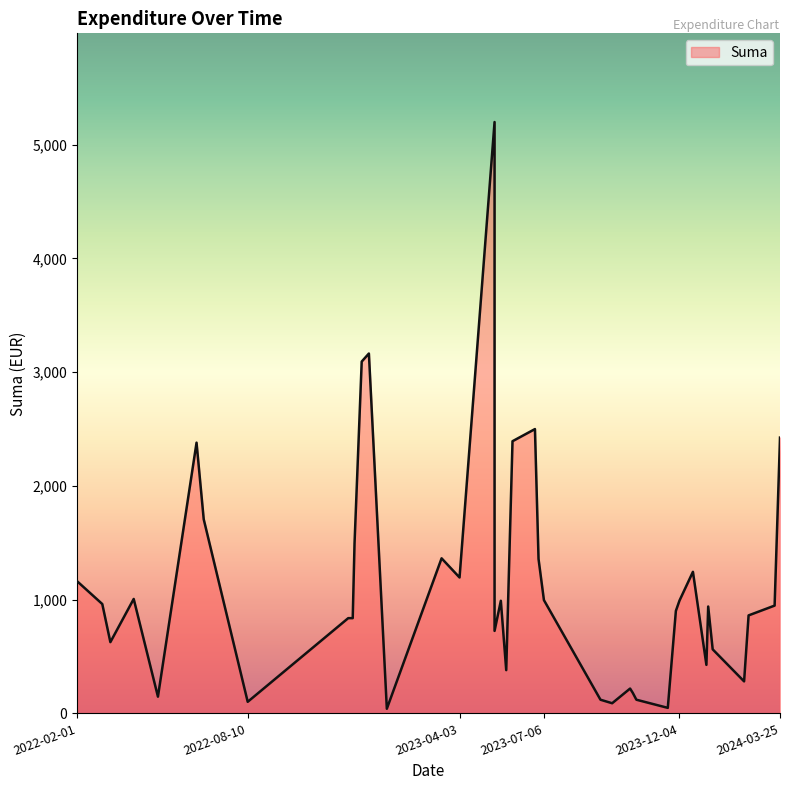

Which label corresponds to the largest value in the chart?

2023-05-12